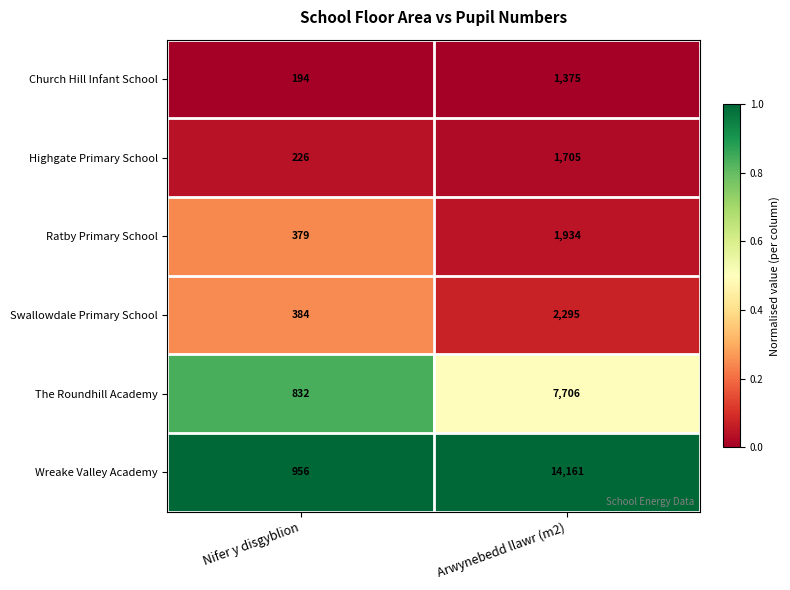

What is the total value across all series at Nifer y disgyblion?

2971